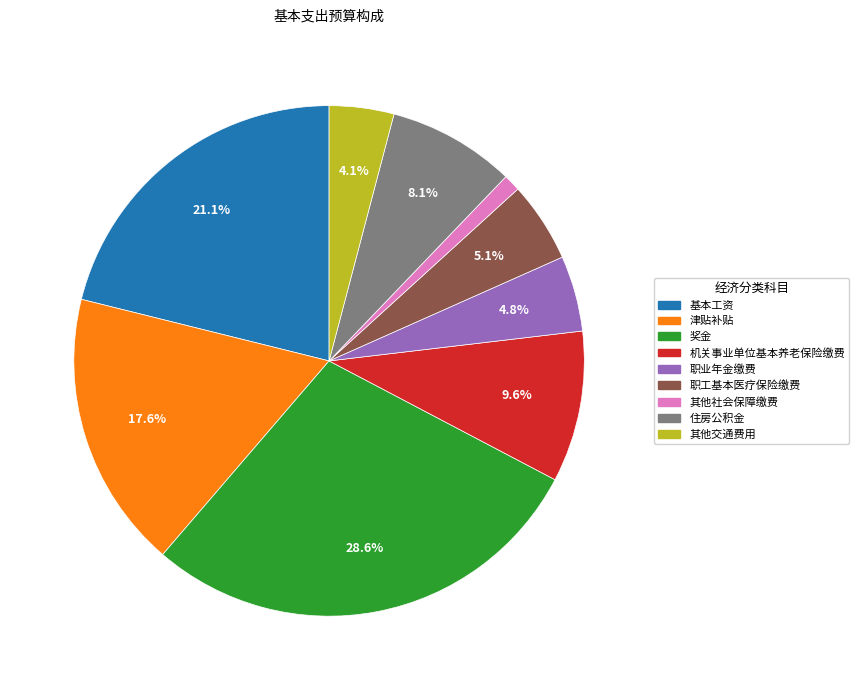

Between 职业年金缴费 and 奖金, which is larger?

奖金